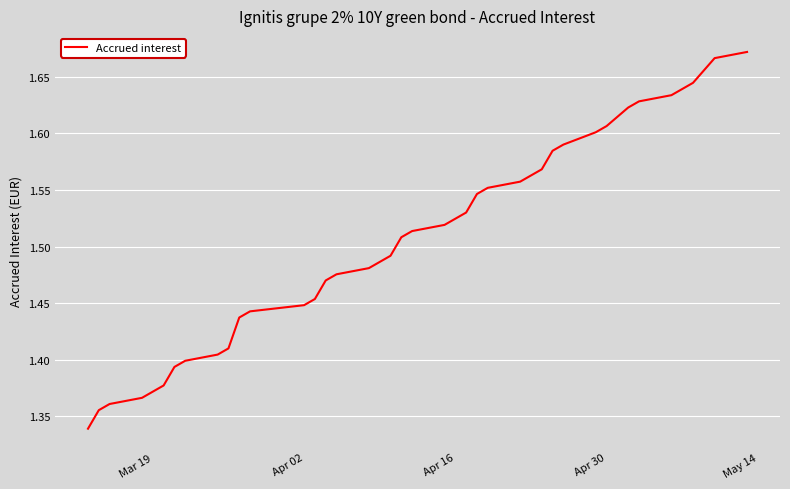

What is the difference between the maximum and minimum values?

0.3